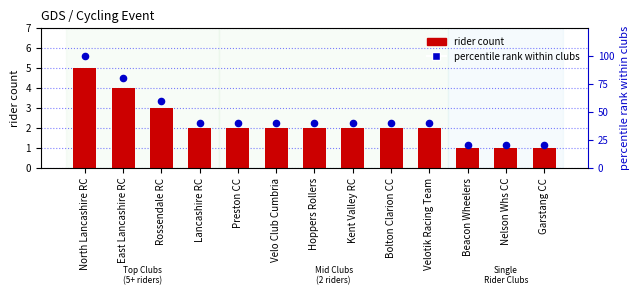

Which series reaches the minimum Y coordinate?

rider count